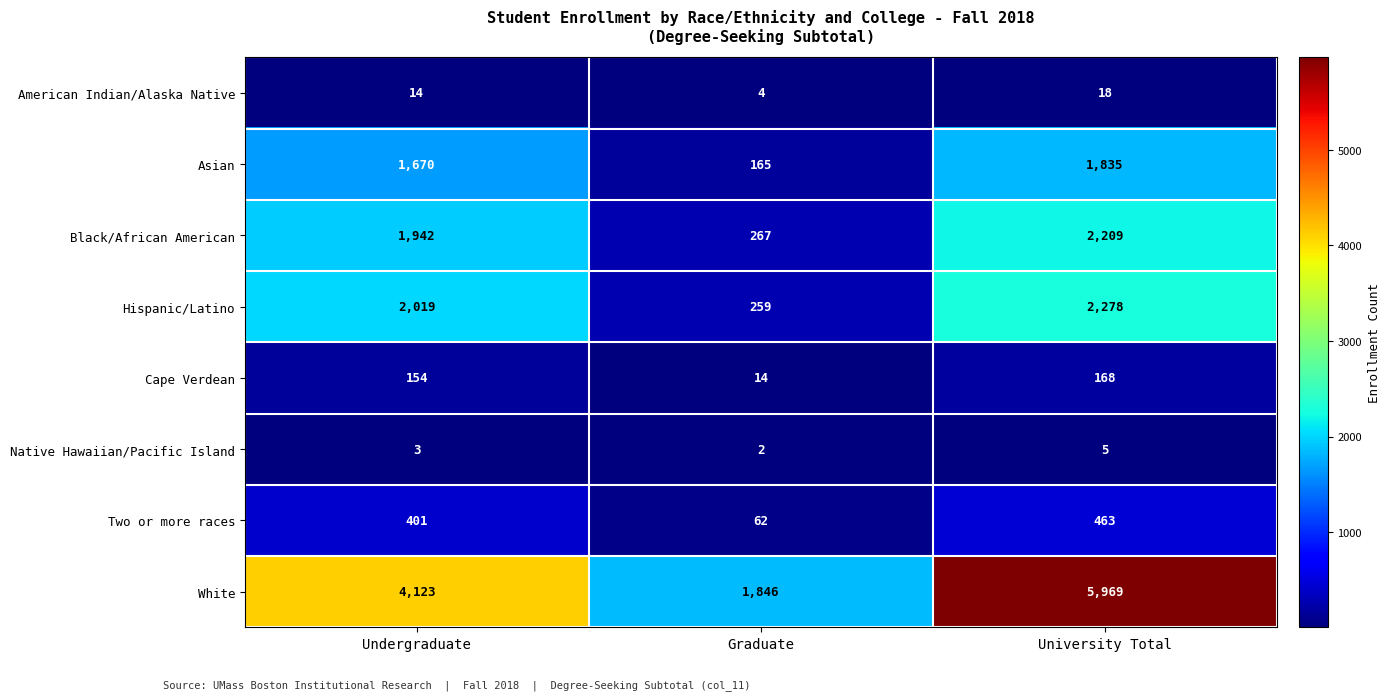

At Graduate, list the series in order from smallest to largest.

Native Hawaiian/Pacific Island, American Indian/Alaska Native, Cape Verdean, Two or more races, Asian, Hispanic/Latino, Black/African American, White